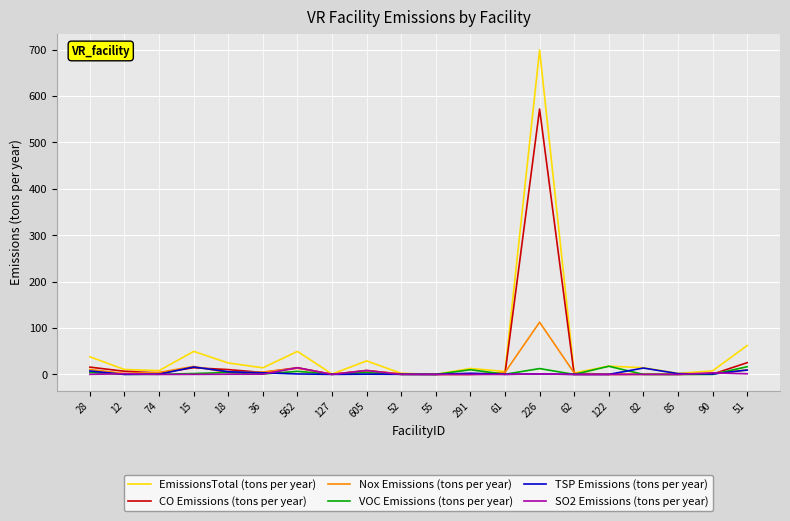

At which category is the sum across all series the highest?

226